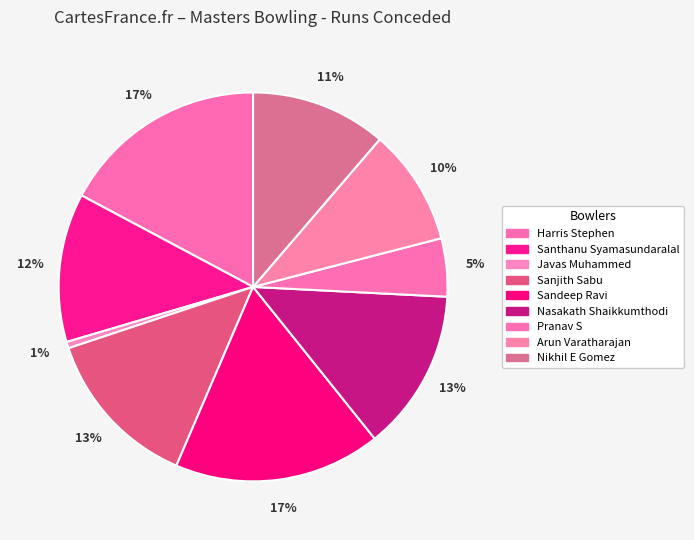

Which slice is the smallest?

Javas Muhammed